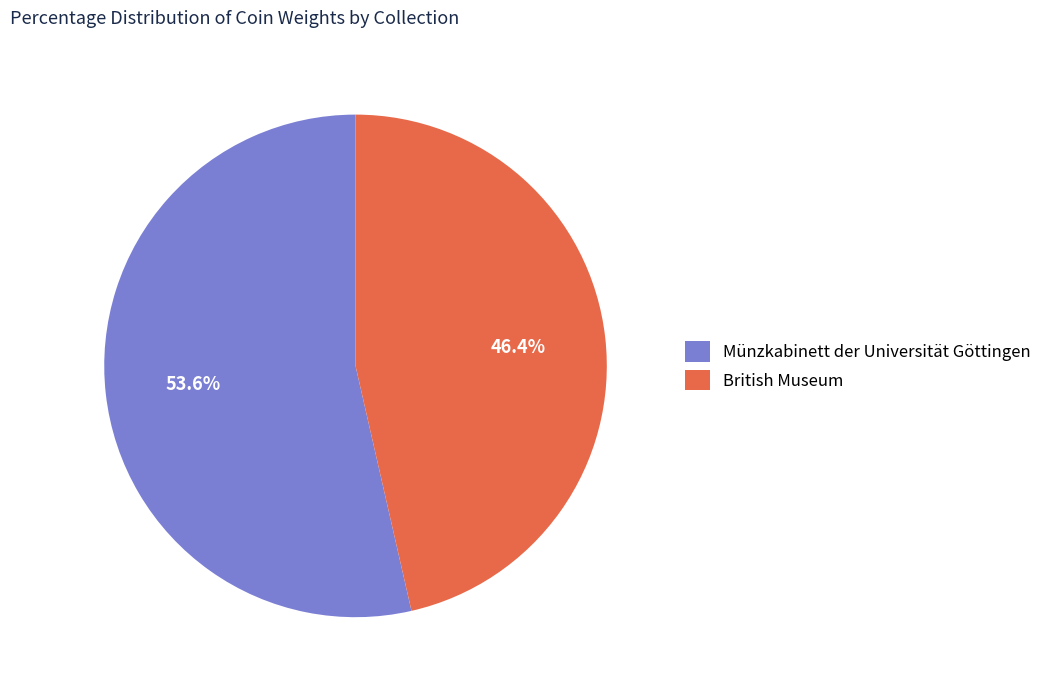

How many slices are in this pie chart?

2